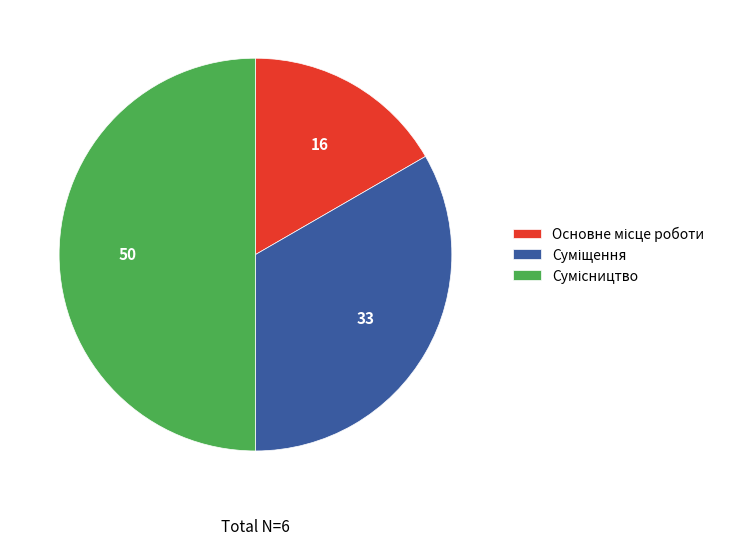

What is the change in value from Основне місце роботи to Сумісництво?

+2